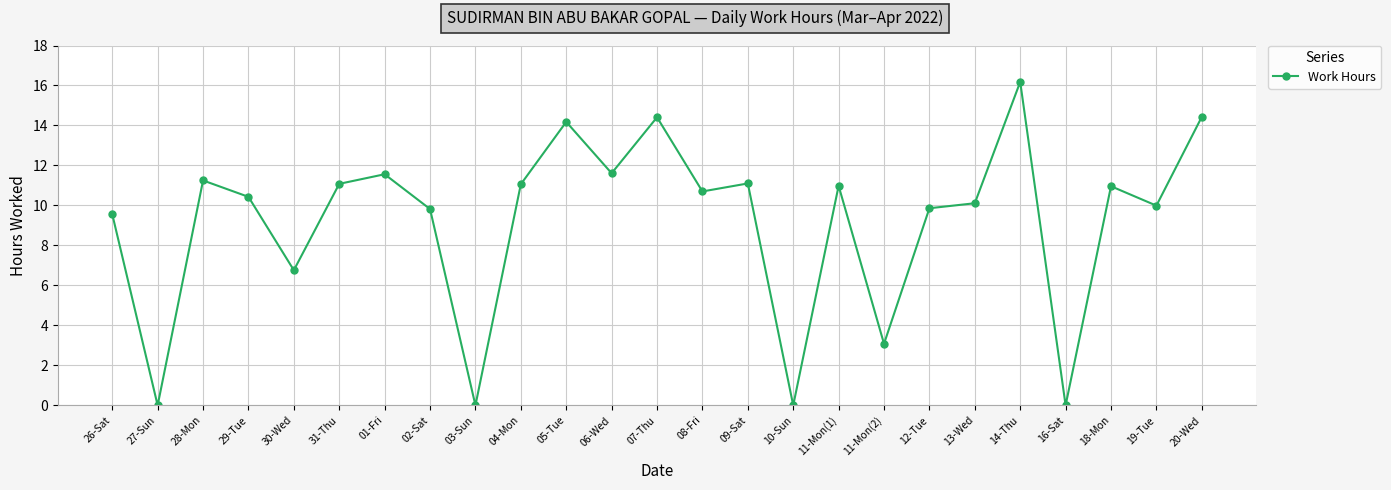

Which has a higher value, 18-Mon or 13-Wed?

18-Mon